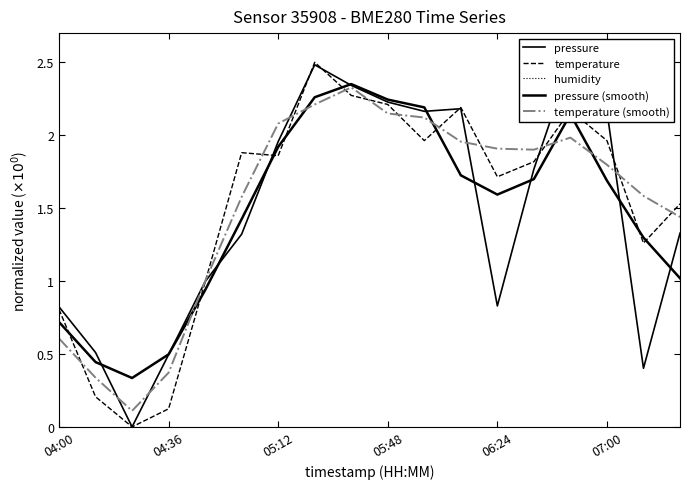

At how many categories does at least one series exceed 1?

13